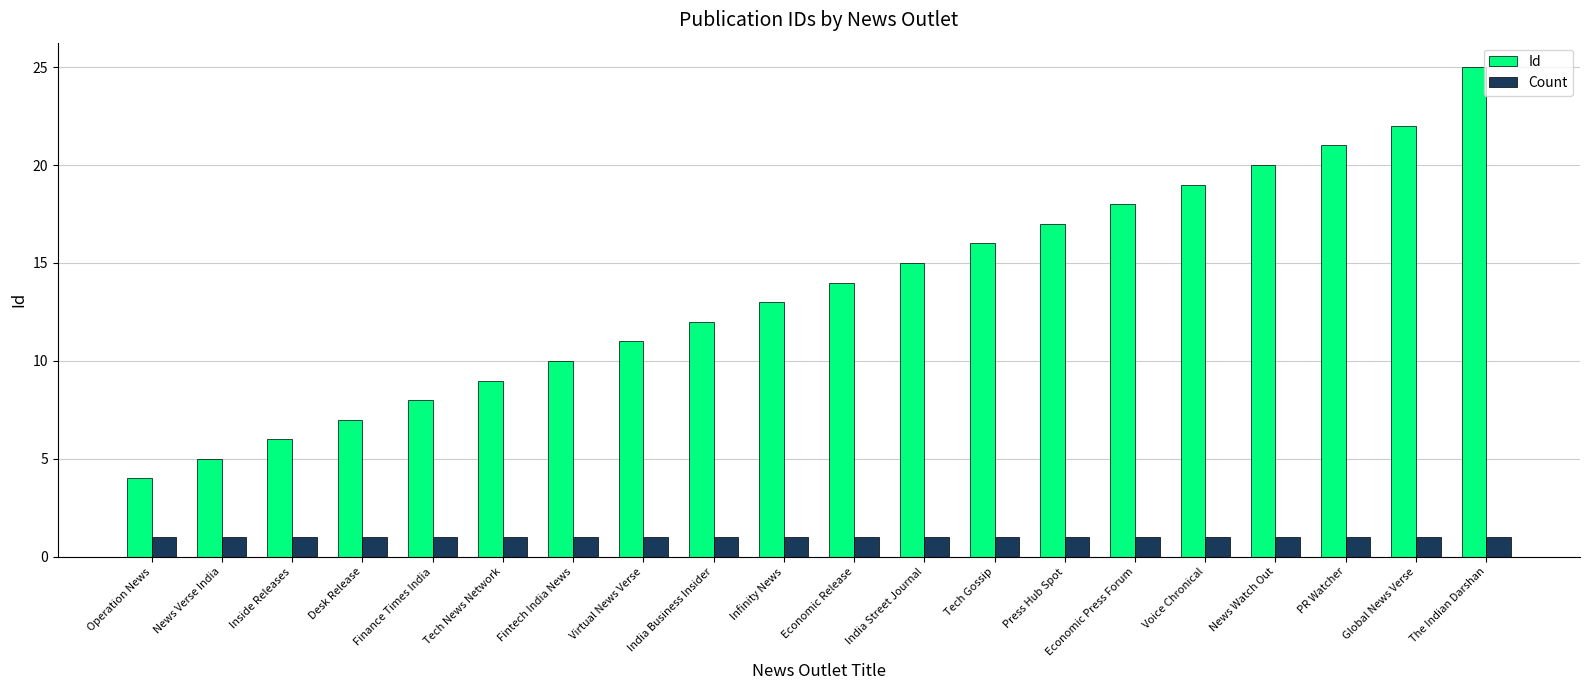

What position from the right is Finance Times India?

16